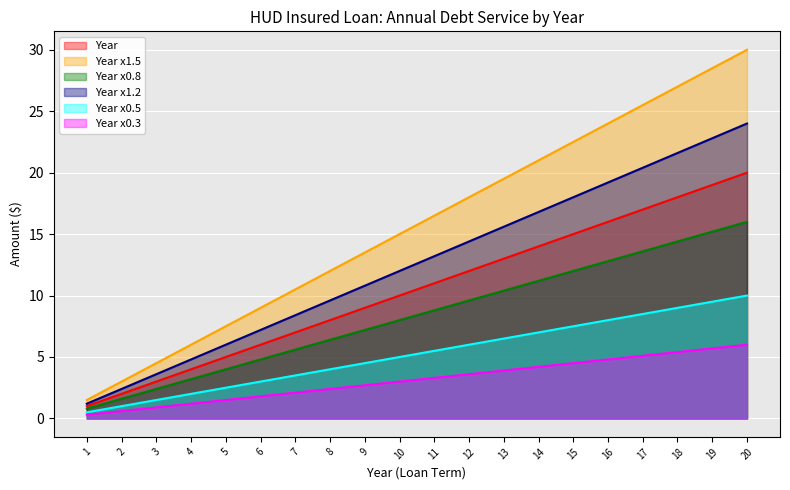

True or false: Annual Debt Svc (Year 1-20) has more than 0 interior local peaks.

False